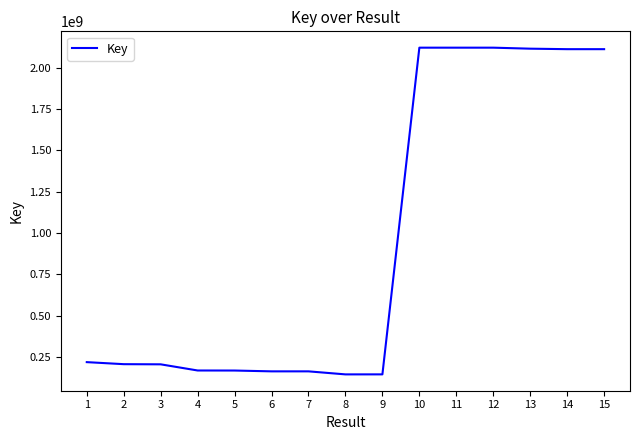

Approximately how many times larger is the value at 10 compared to 9?

14.8